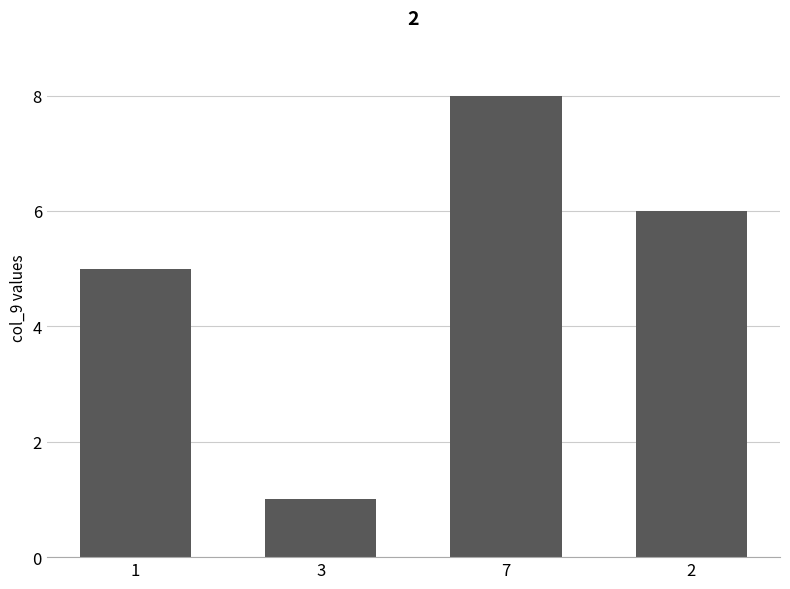

What is the value of the 2nd bar from the left?

1